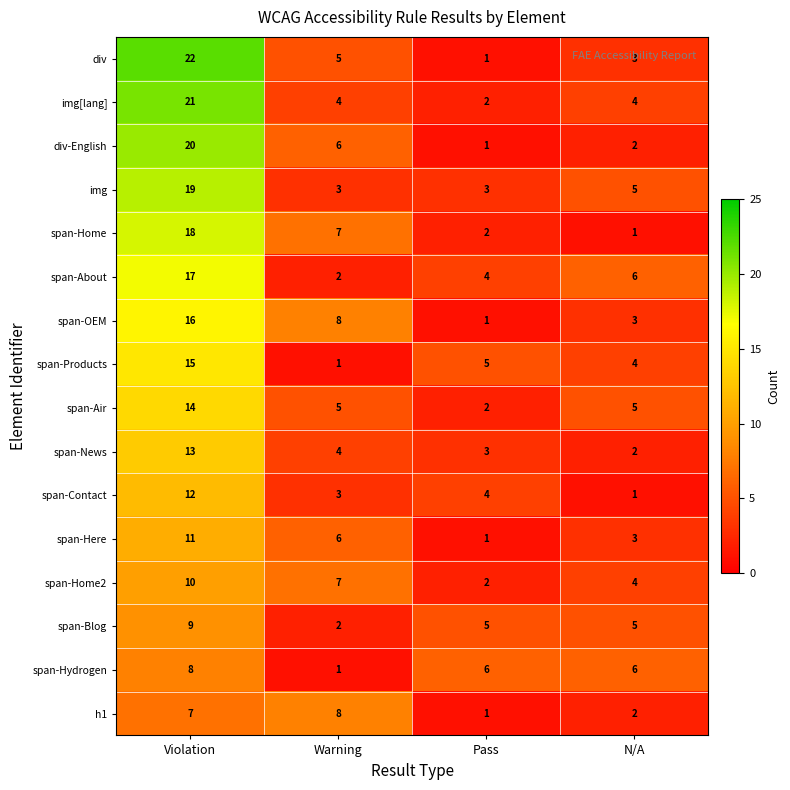

What is the sum of the span-Contact values at N/A and Warning?

4